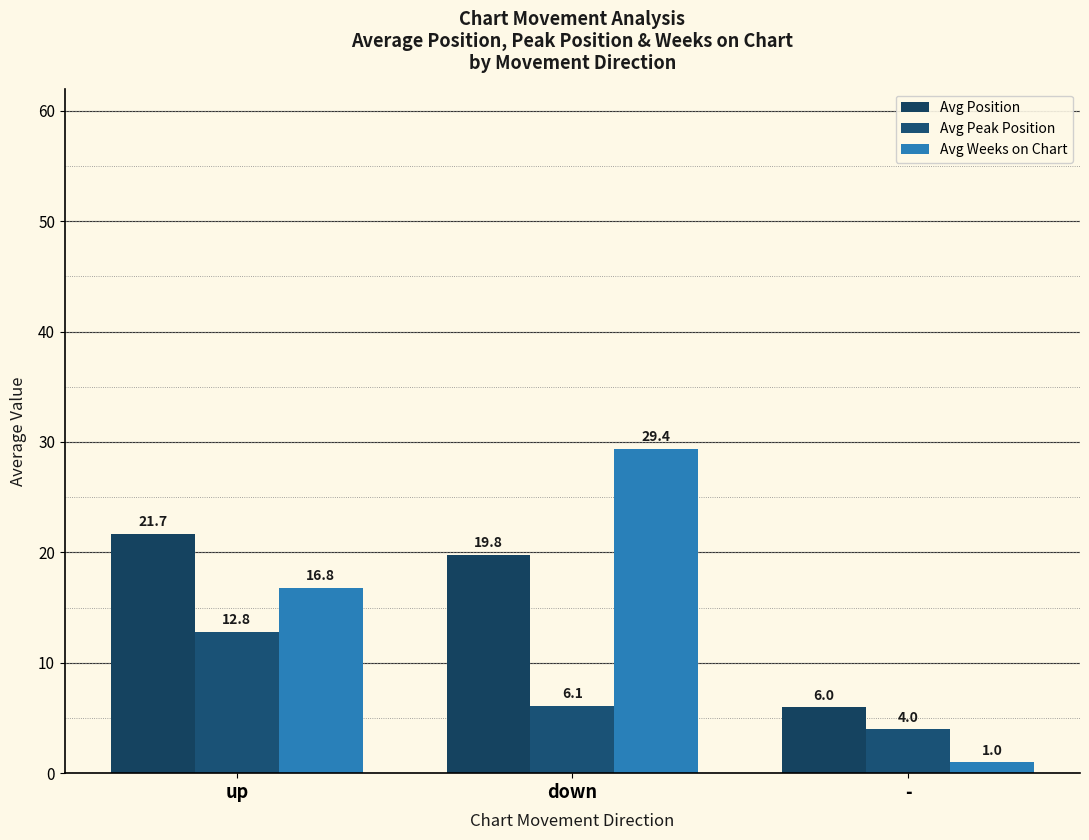

At which category is the sum across all series the highest?

down